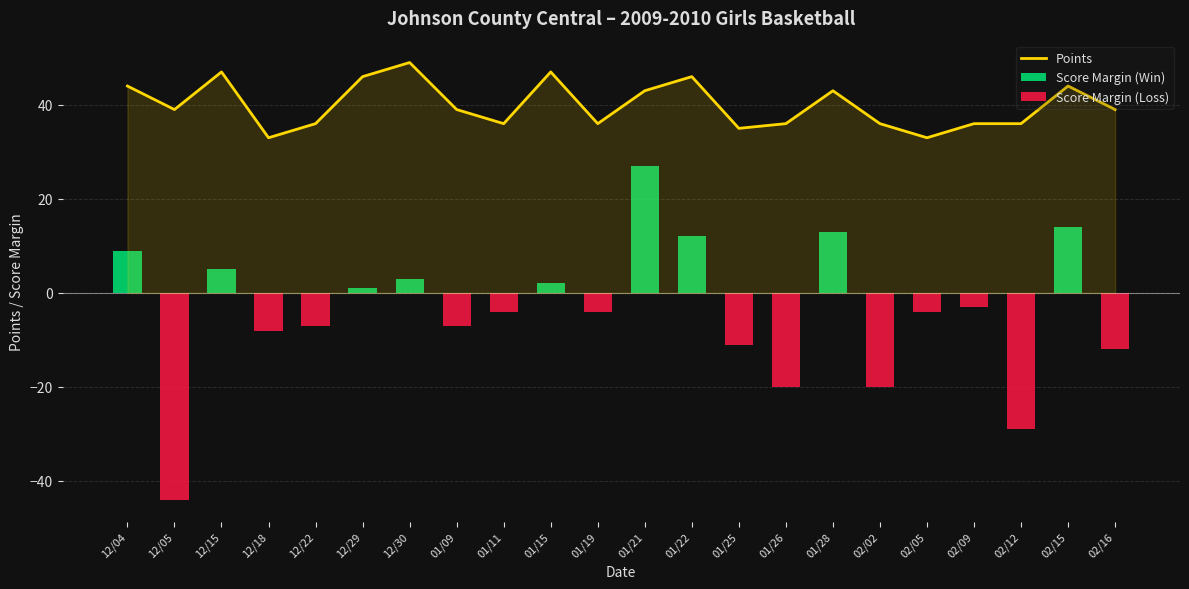

What is the smallest value displayed?

-44